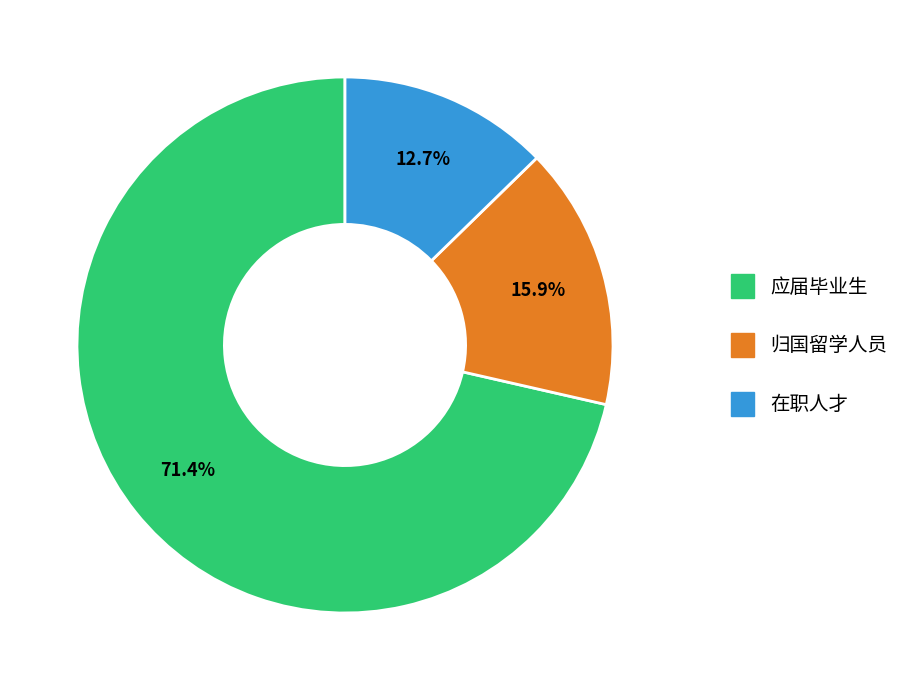

Is there any slice that represents more than half of the pie?

Yes